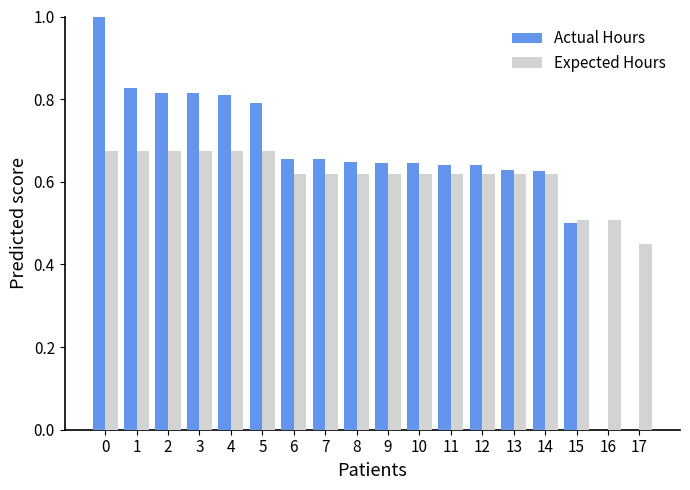

Is it true that Expected Hours equals 0.7 at 17?

False